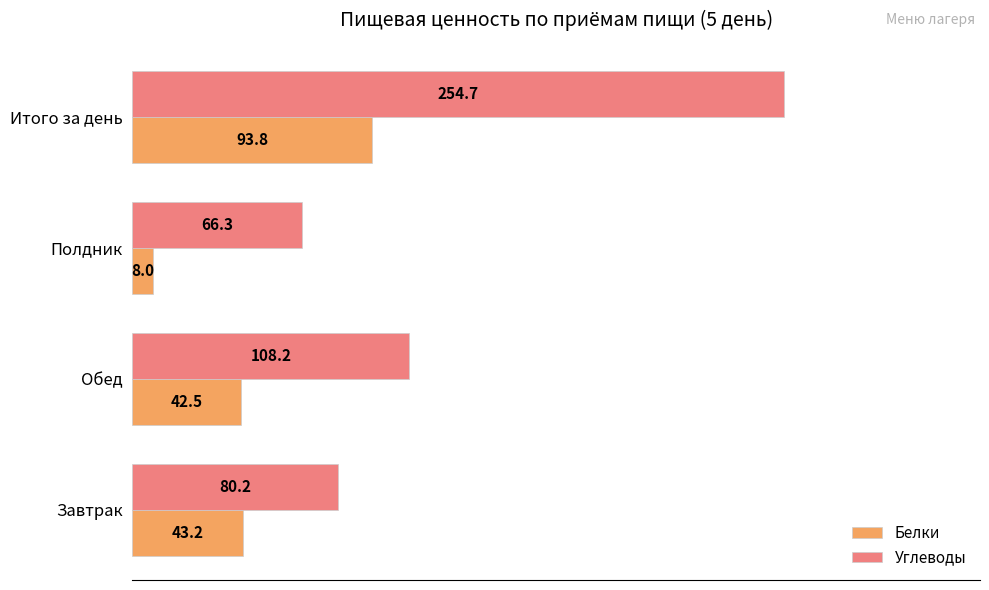

What are all the series names shown in the legend?

Белки, Углеводы